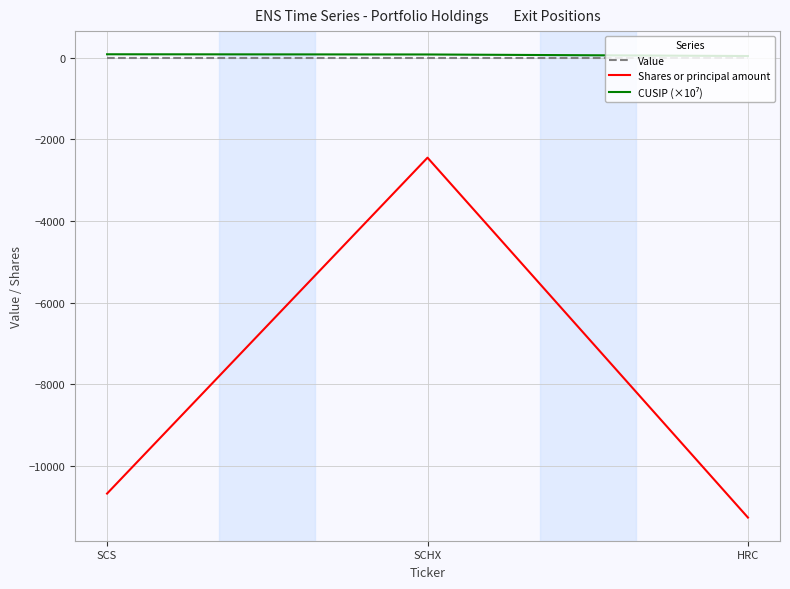

At which category is the sum across all series the highest?

SCHX